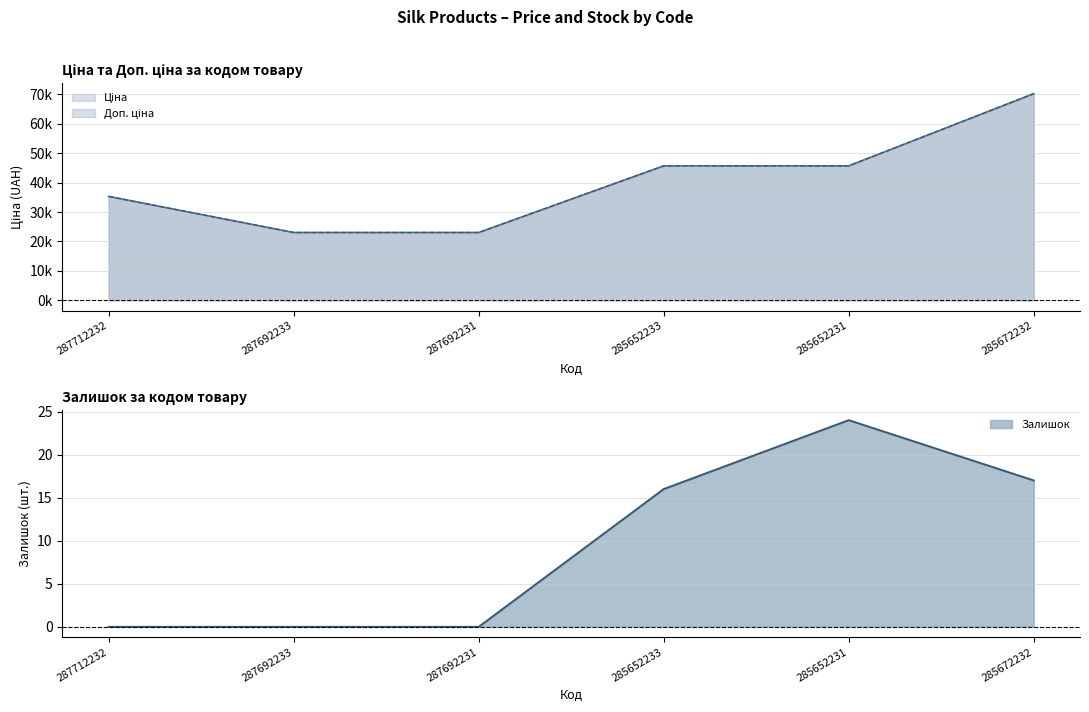

True or false: Залишок and Ціна intersect in this chart.

False